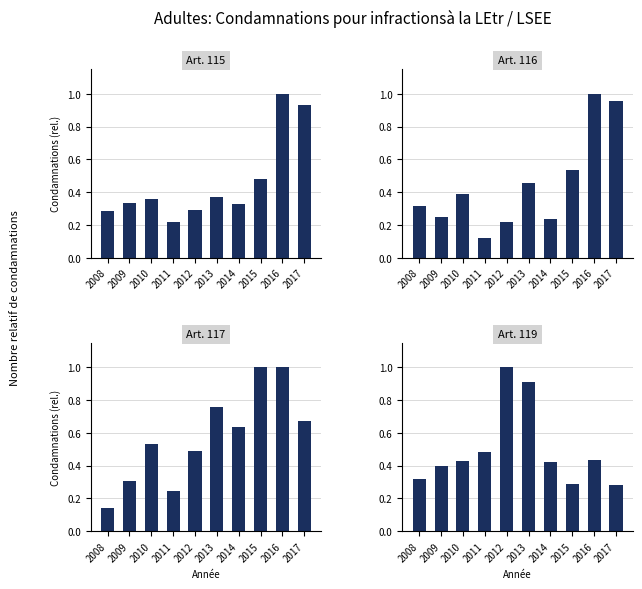

What is the difference between the second highest and minimum values in the Art. 116 series?

0.8